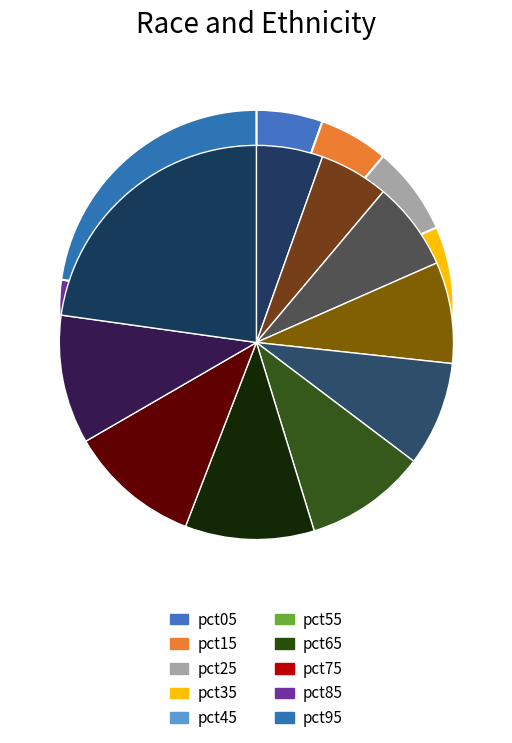

The pct15 slice represents 1% of the pie. True or false?

False